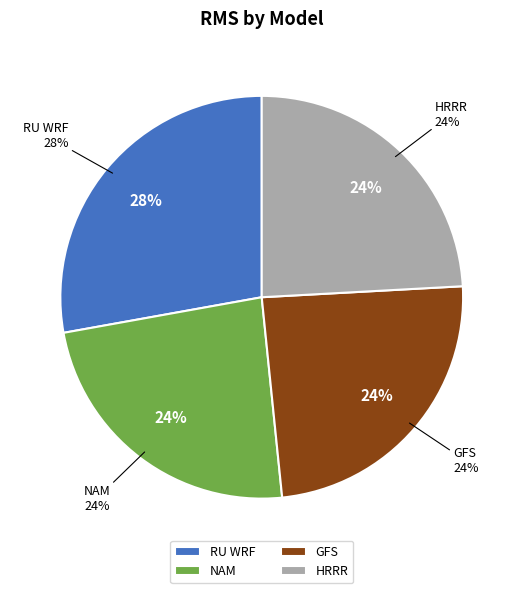

Do HRRR and NAM together represent more than half of the pie?

No